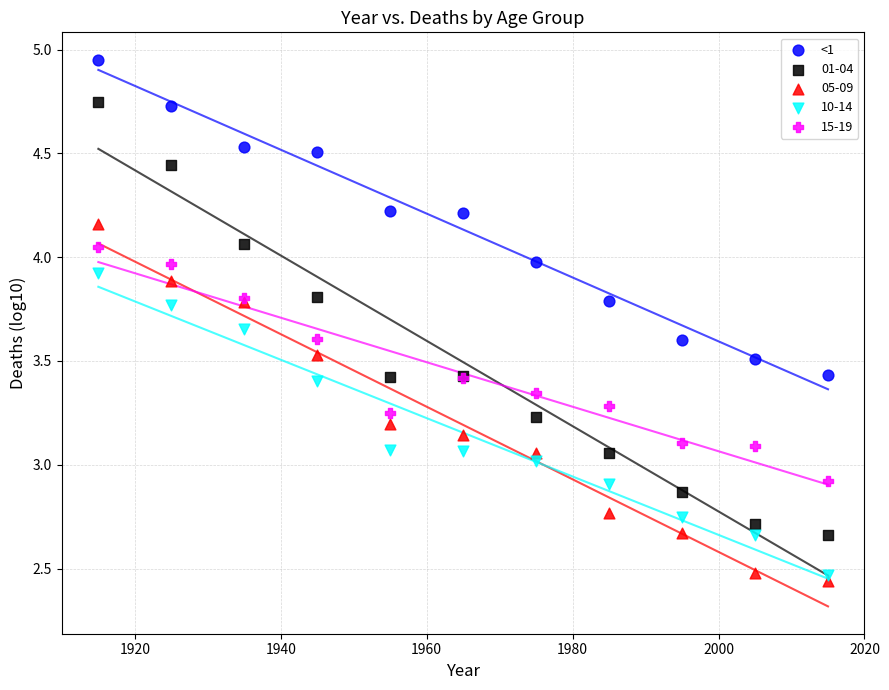

What is the X range (max minus min) for the scatter plot?

100.0